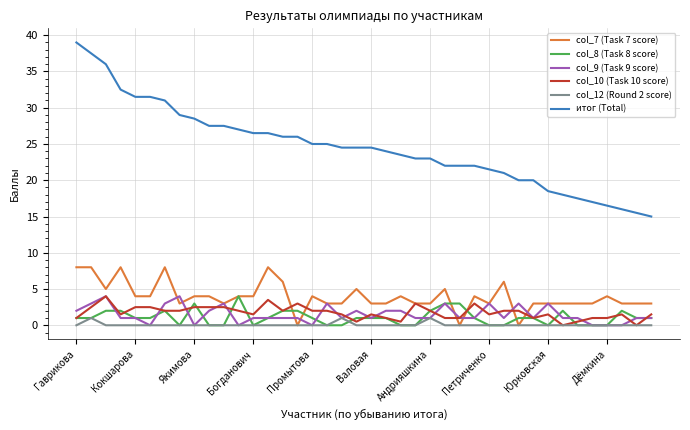

True or false: итог (Total) and col_10 (Task 10 score) cross at least once.

False